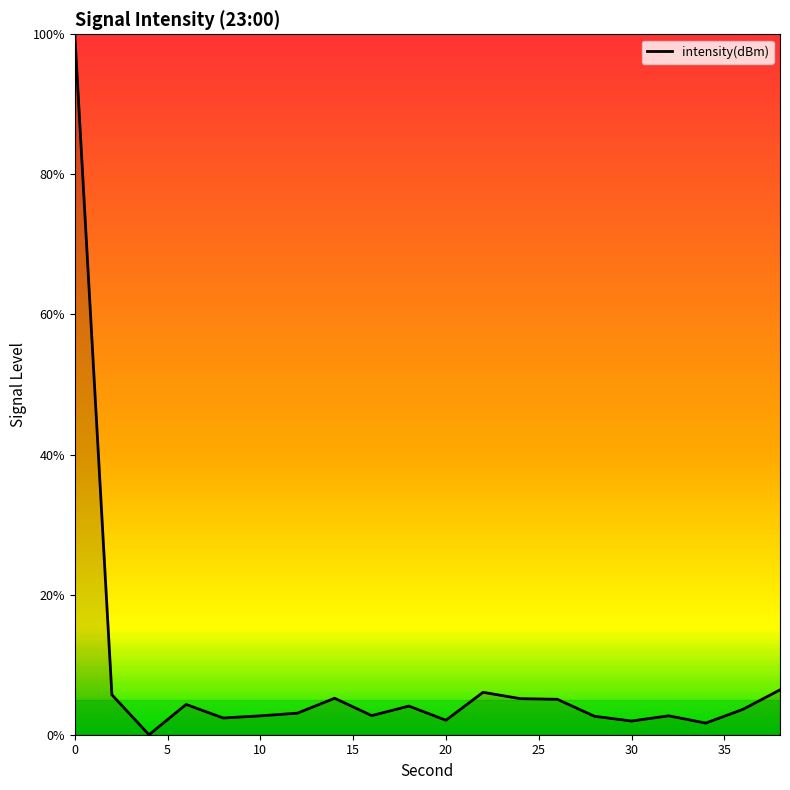

What is the difference between the maximum and minimum values?

100.0